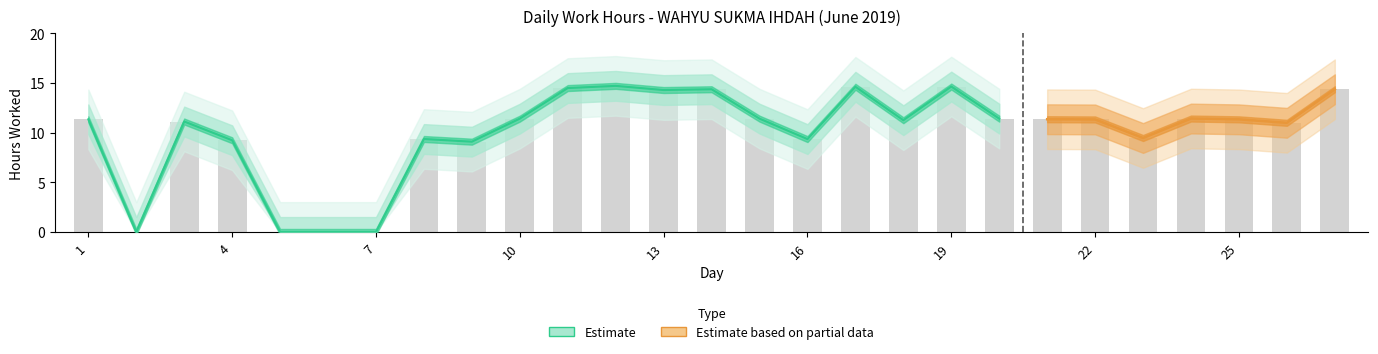

Does the chart contain stacked bars?

No